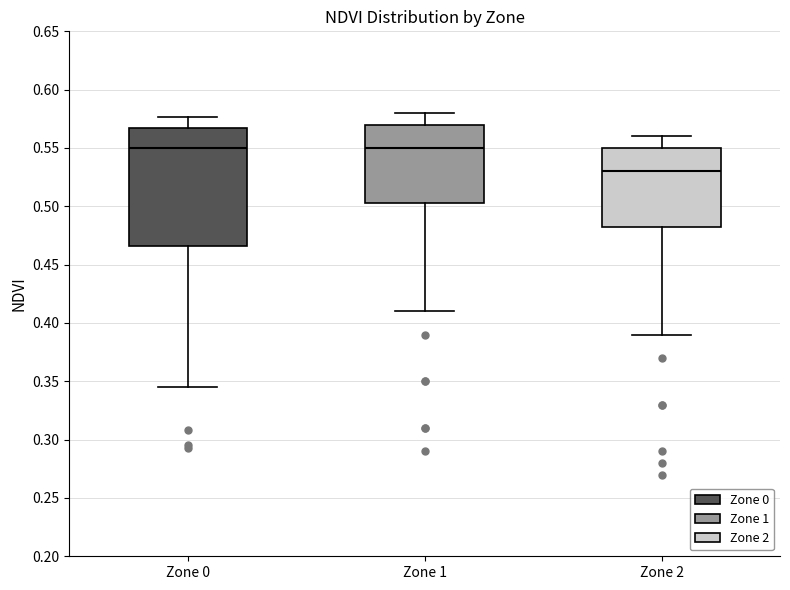

Where does the lower whisker of the box for Zone 1 end on the y-axis? The values are not printed on the chart, so give them approximately, as read against the axis.

0.410